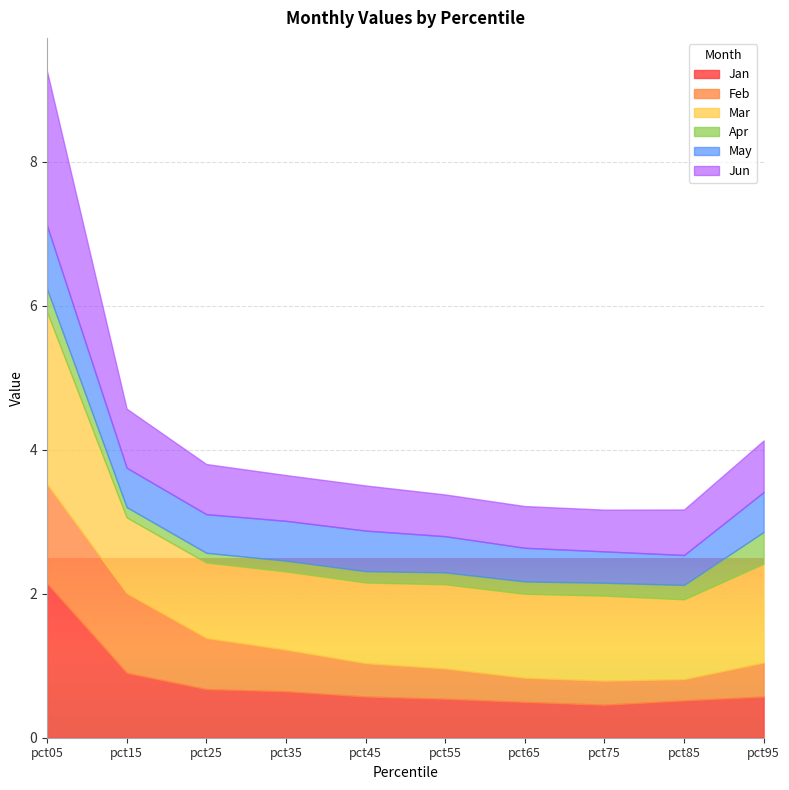

At which label is Jan closest to 1?

pct15